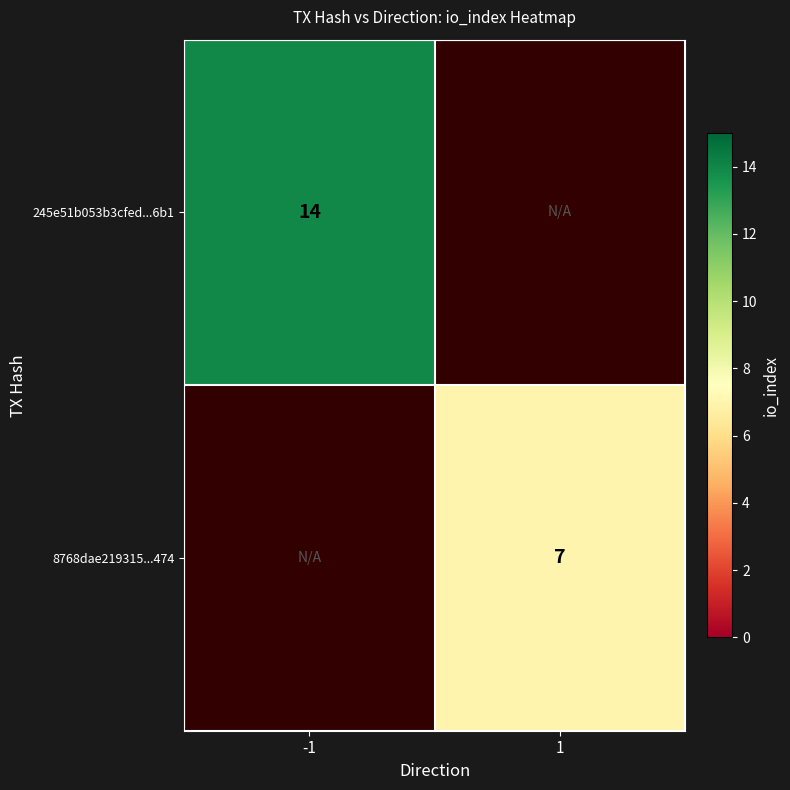

The value of 8768dae219315...474 at 1 is 11. True or false?

False